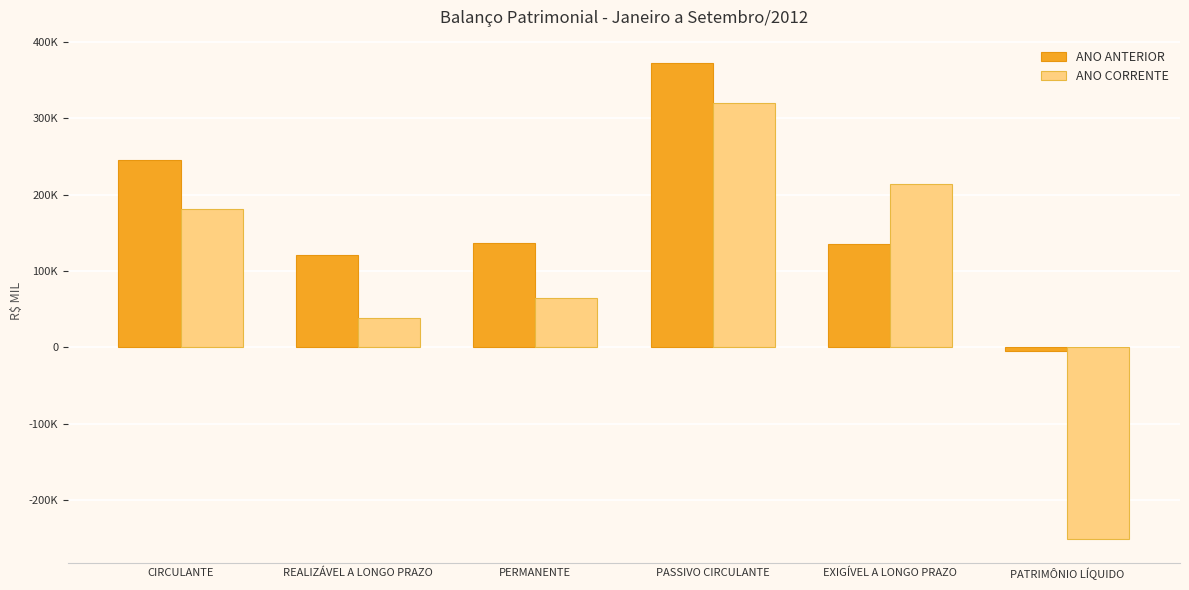

True or false: ANO ANTERIOR has a value of 245177 at CIRCULANTE.

True